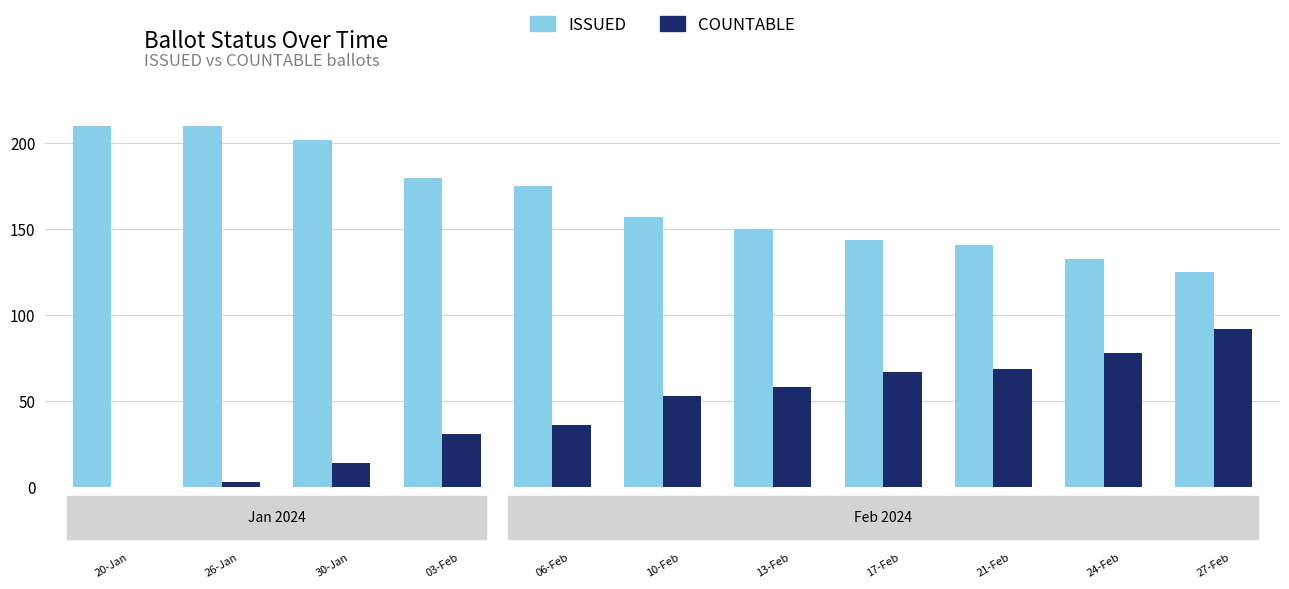

What is the sum of all ISSUED values?

1827